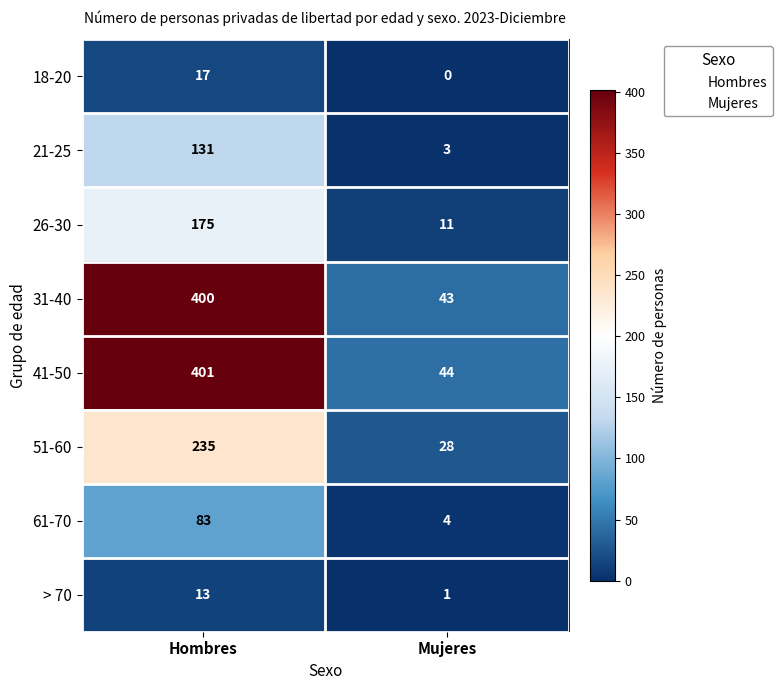

What is the difference between the highest and lowest values at Hombres?

388